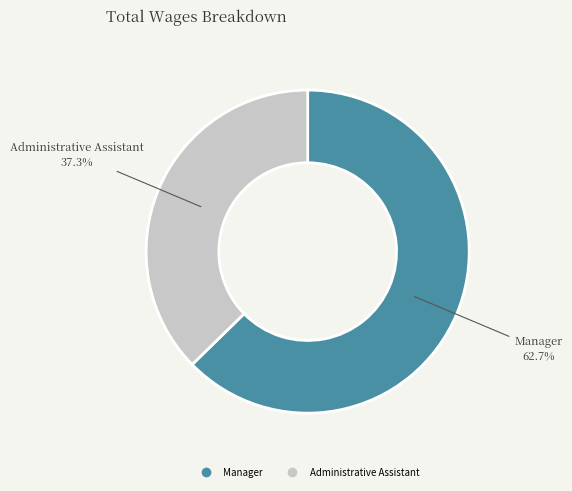

Is there a majority slice in this chart?

Yes